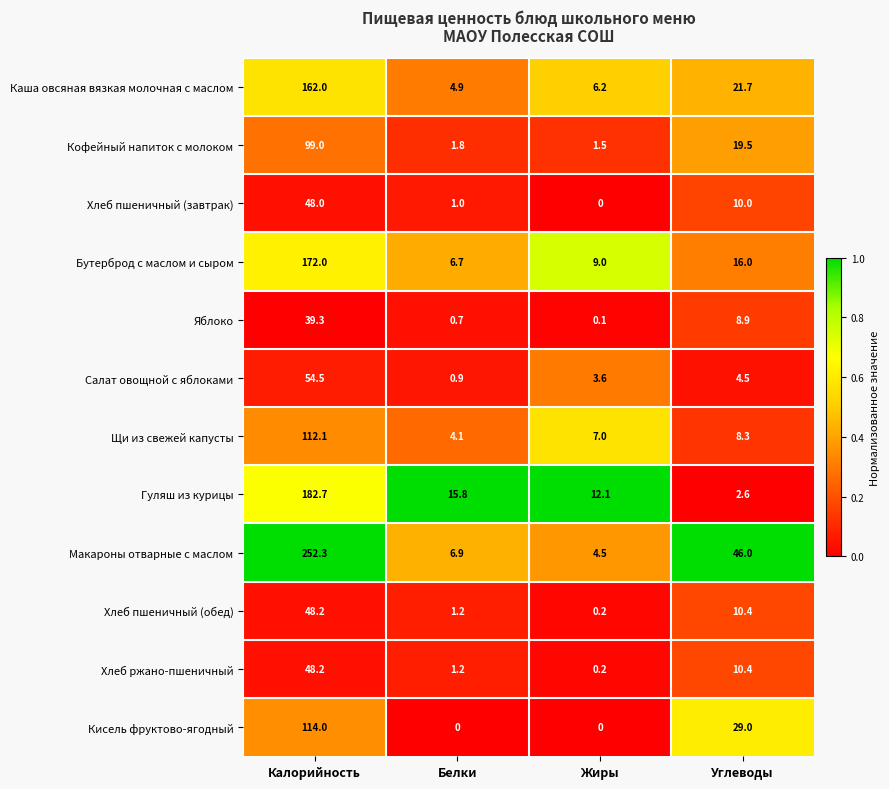

Which series has the largest total across all categories?

Макароны отварные с маслом